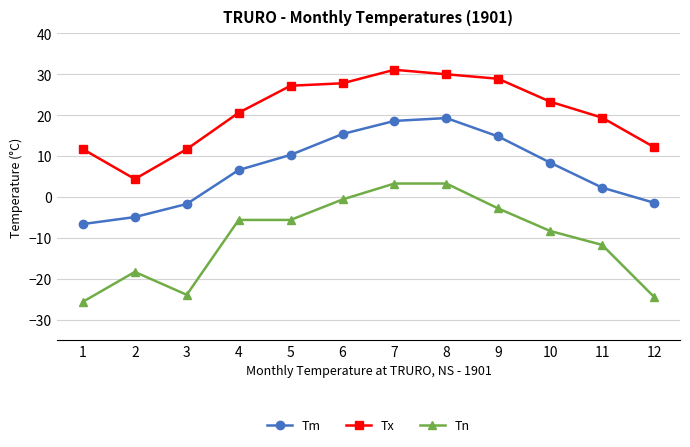

At which category does the chart reach its minimum across all series?

1